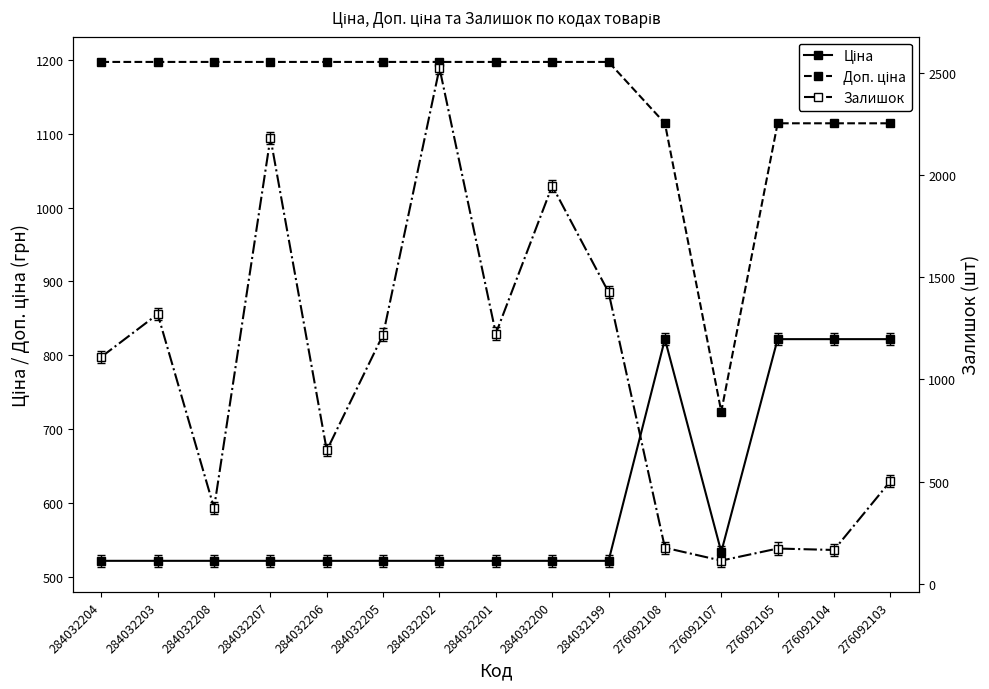

Which has a higher value, 284032199 or 284032202?

284032199